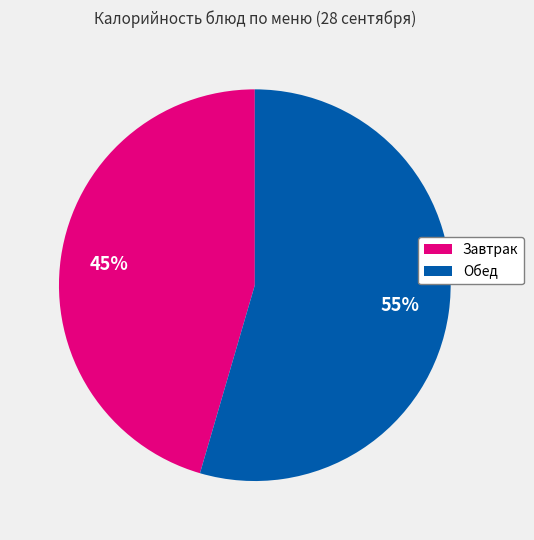

Is there a majority slice in this chart?

Yes